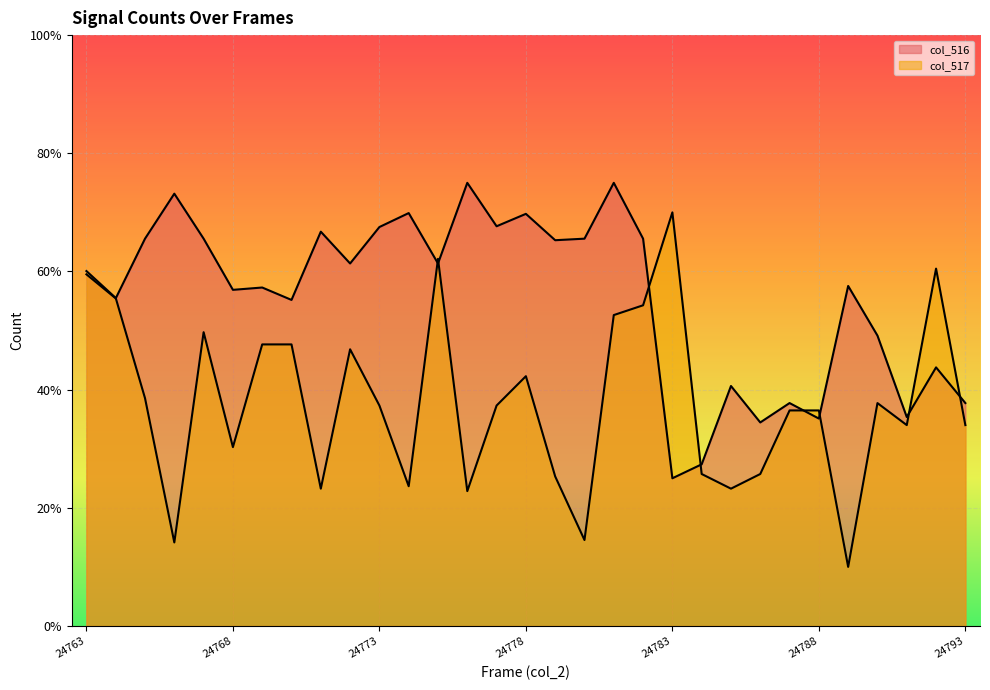

Rank the series by their average value, from highest to lowest.

col_516, col_517